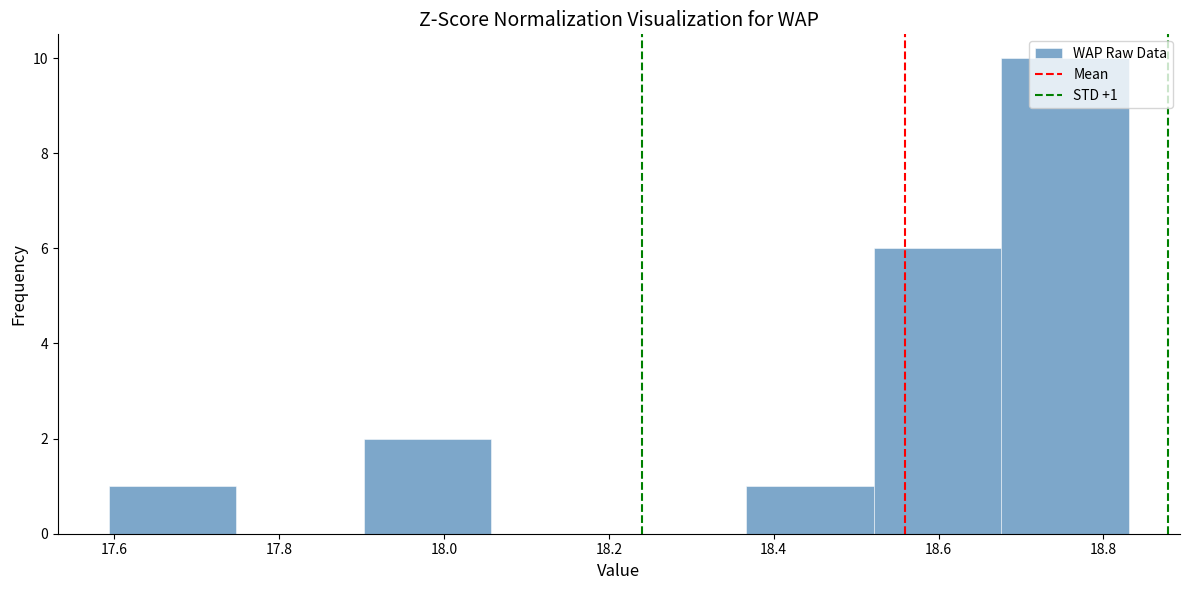

Over which range of the x-axis is the bar tallest?

18.68 to 18.84